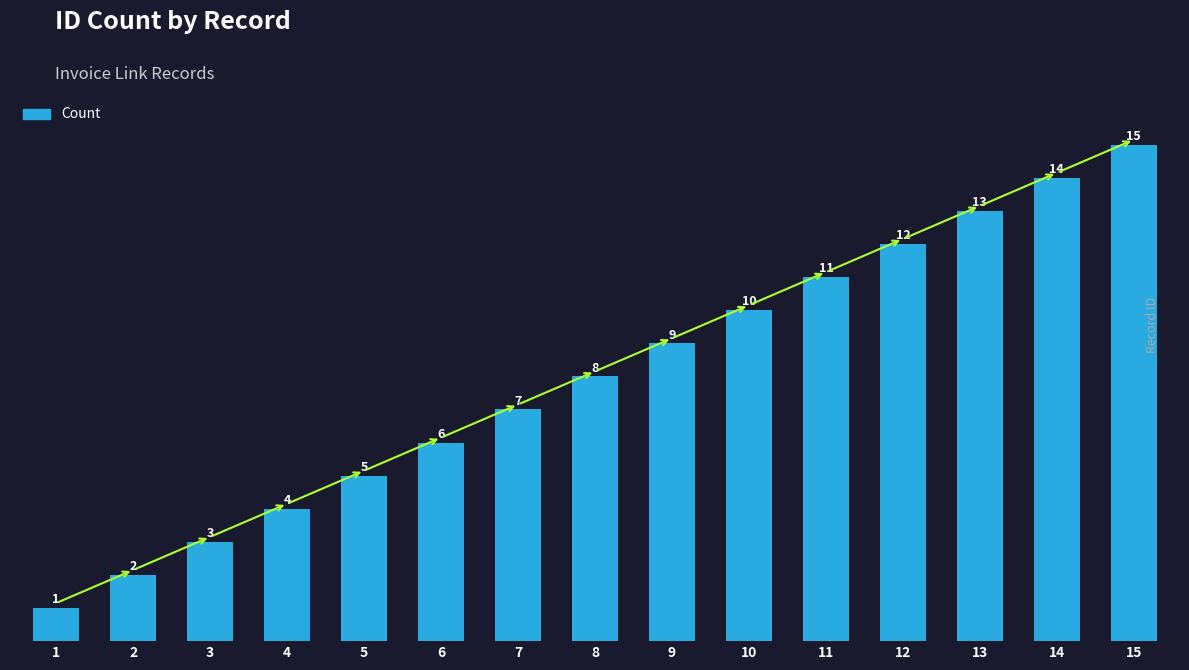

What is the sum of all values?

120